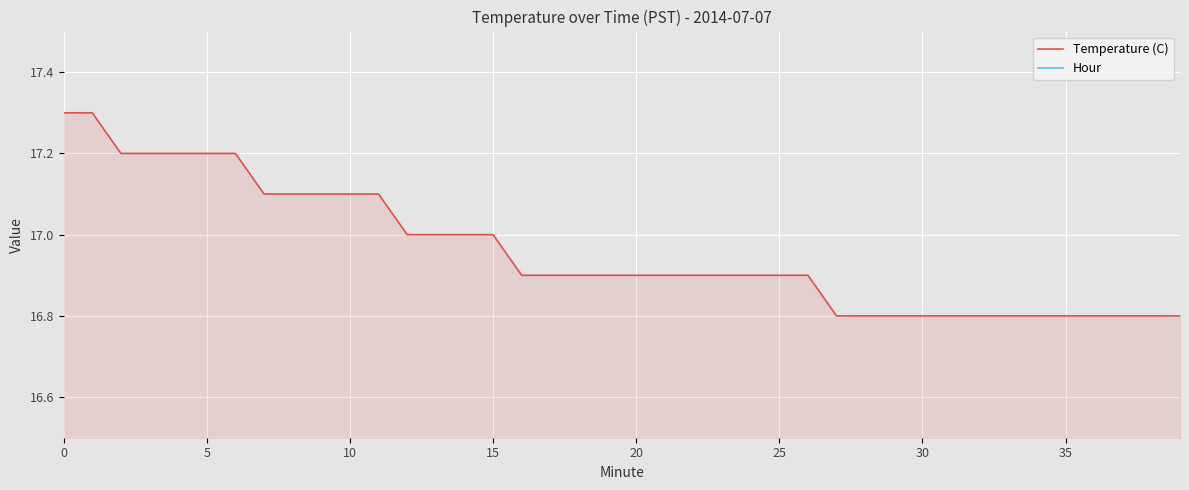

How many lines are shown in the chart?

2